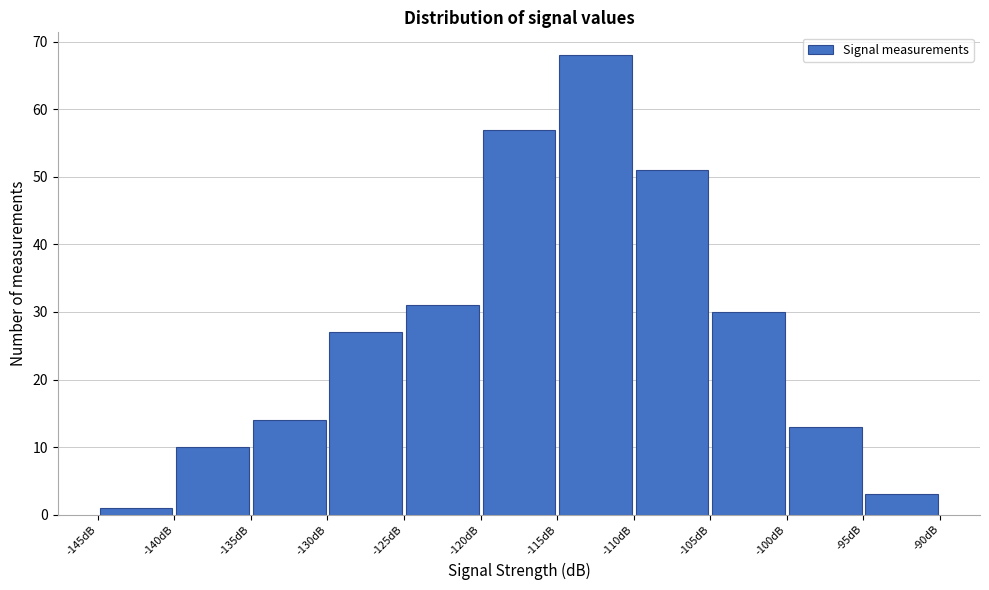

Over which range of the x-axis is the bar tallest?

-115 to -110